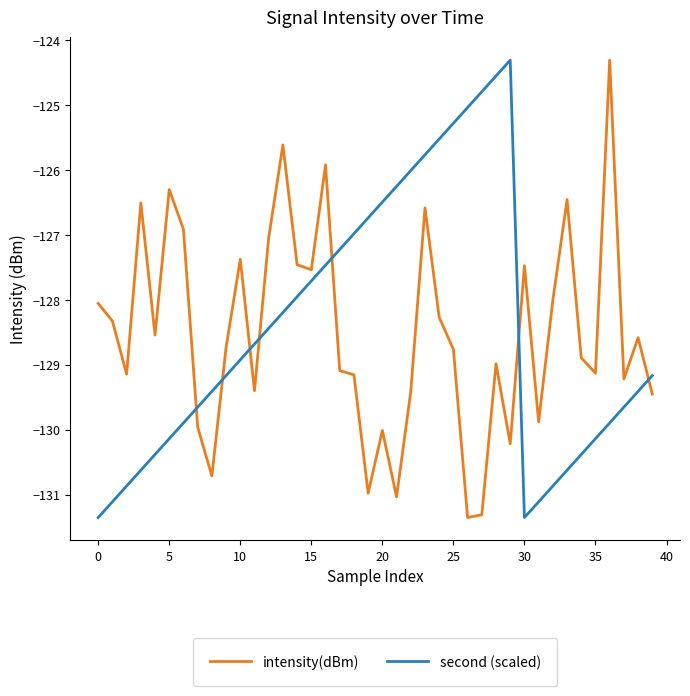

What is the lowest value of the intensity(dBm) series?

-131.3